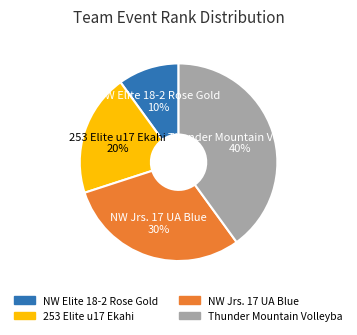

Is it true that NW Jrs. 17 UA Blue is 30% of the pie?

True